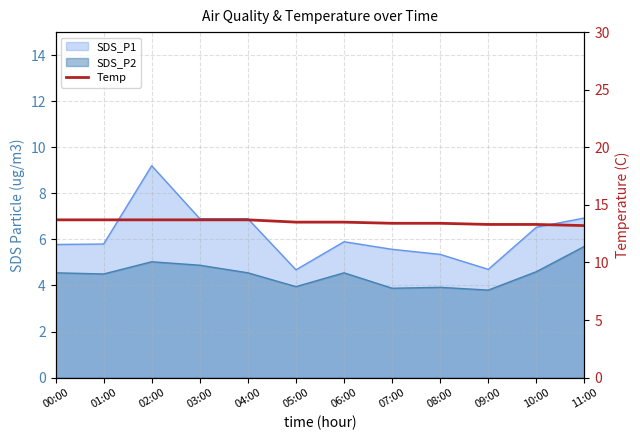

What is the sum of all values?

162.1